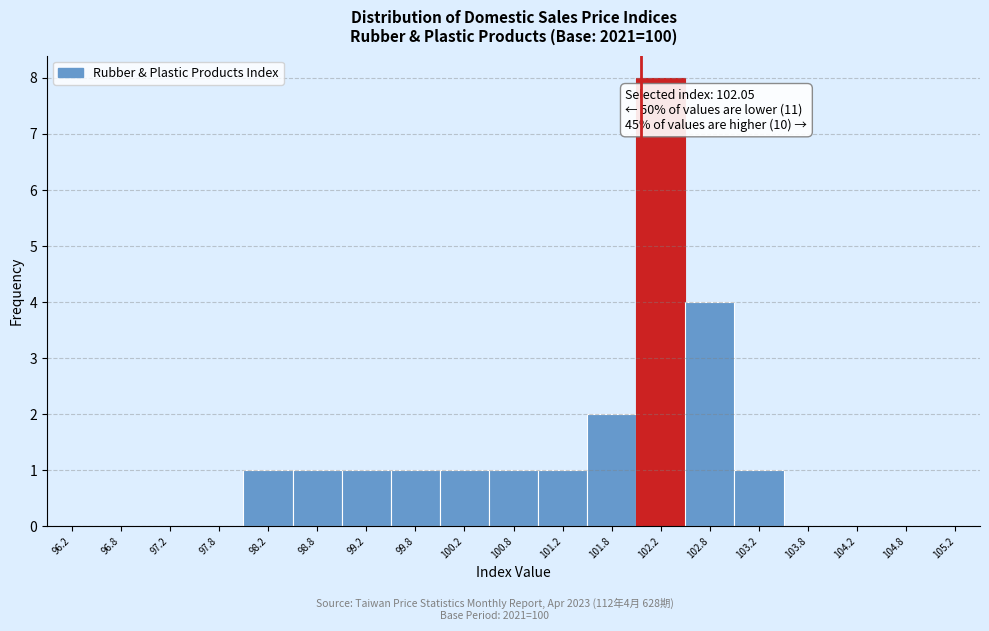

Which range on the x-axis has the tallest bar?

102.0 to 102.5